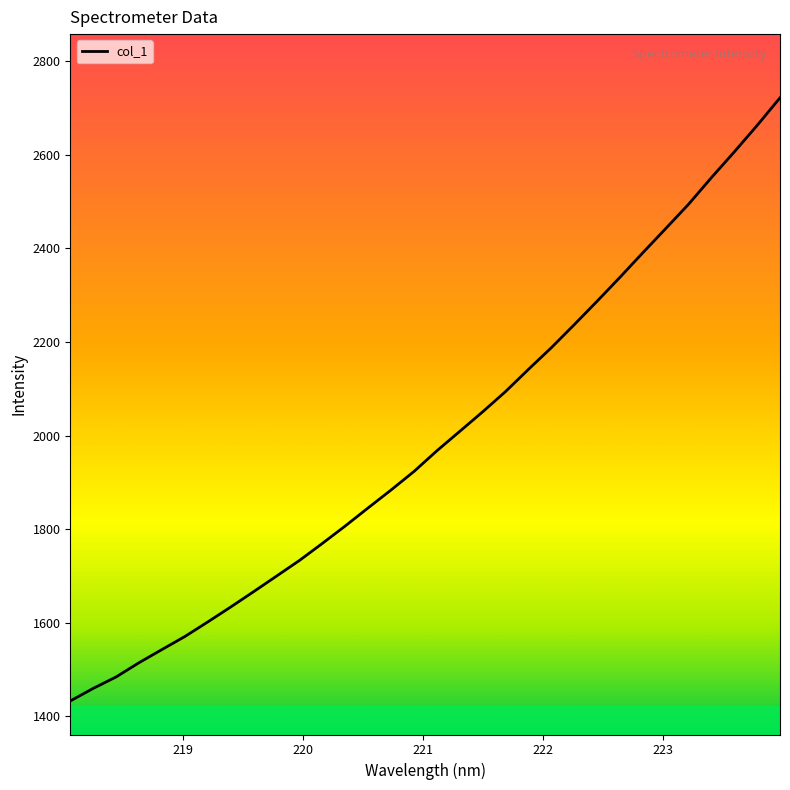

What is the maximum value shown in the chart?

2721.8